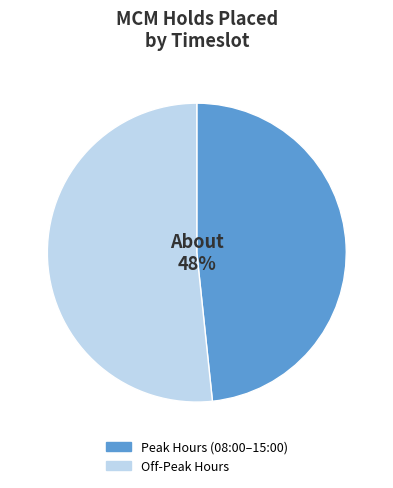

What percentage is the Peak Hours (08:00–15:00) slice, to the nearest percent?

48%